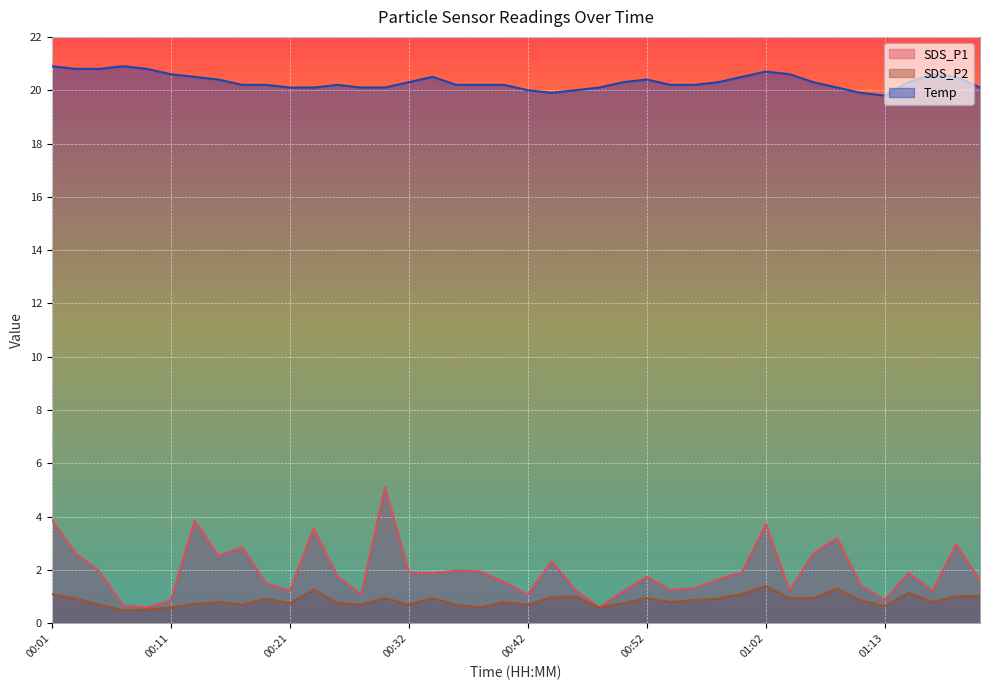

How many data points does each series have?

40